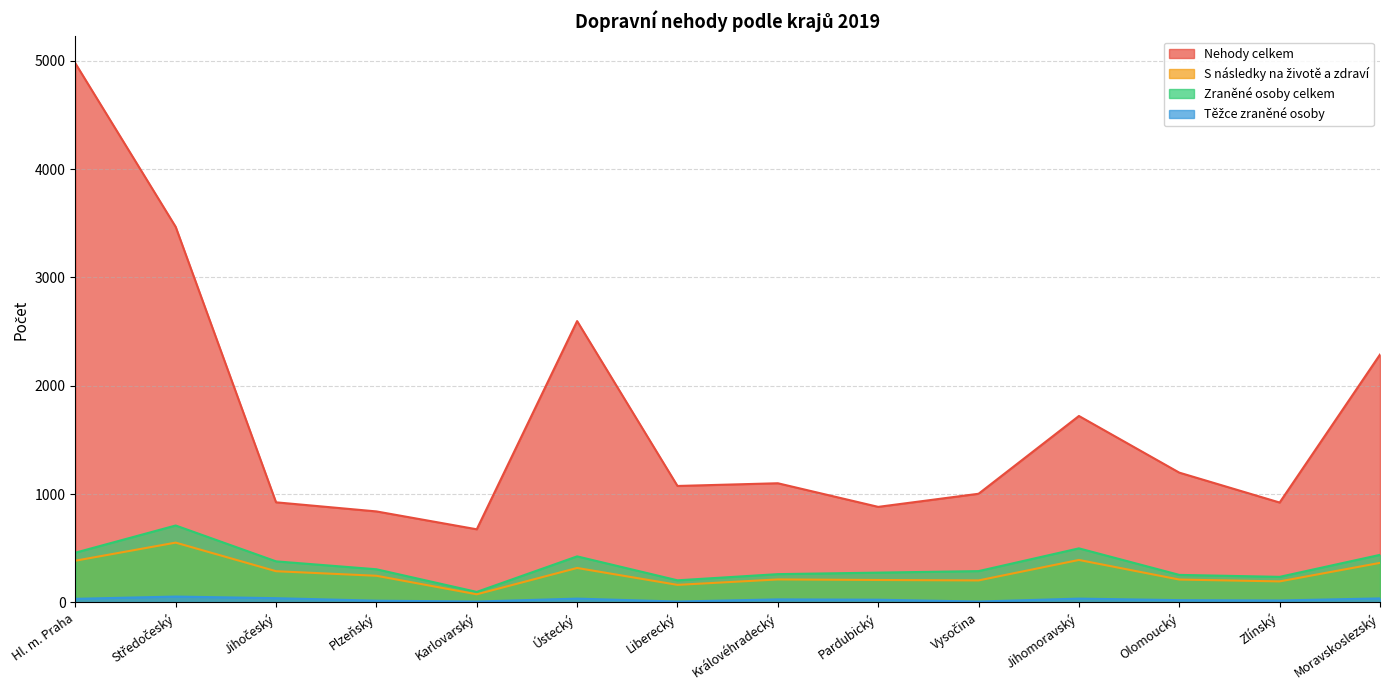

Reading right to left, transcribe all the data shown in this chart.

Nehody celkem: 2288	922	1198	1721	1003	882	1100	1075	2597	675	840	924	3467	4977
S následky na životě a zdraví: 365	194	211	392	203	207	212	162	318	75	246	288	552	385
Zraněné osoby celkem: 439	236	254	499	289	275	261	204	425	97	306	379	710	459
Těžce zraněné osoby: 37	18	21	35	8	25	28	8	35	8	16	39	54	33